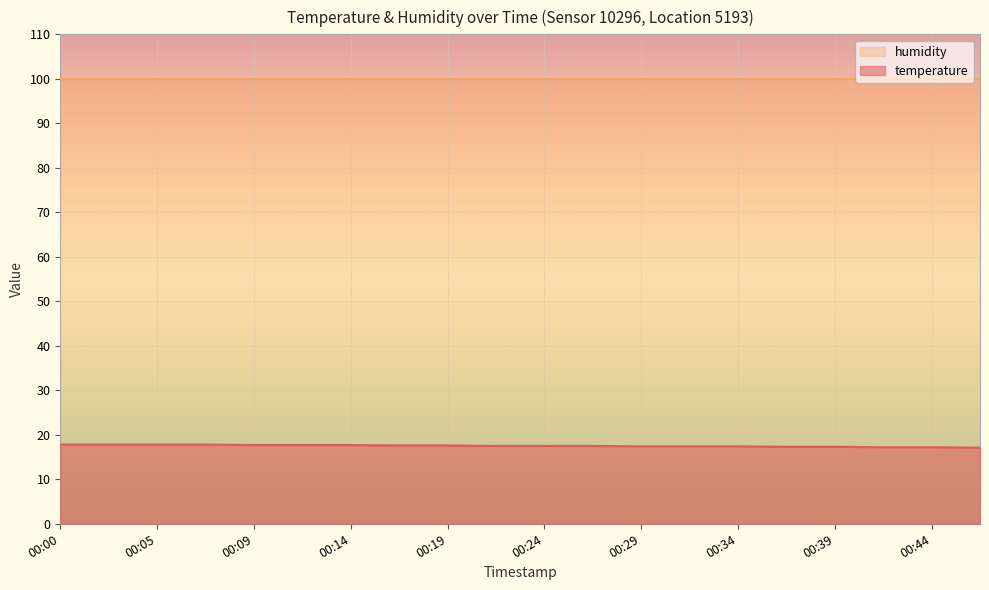

Which label corresponds to the smallest value in the chart?

00:46